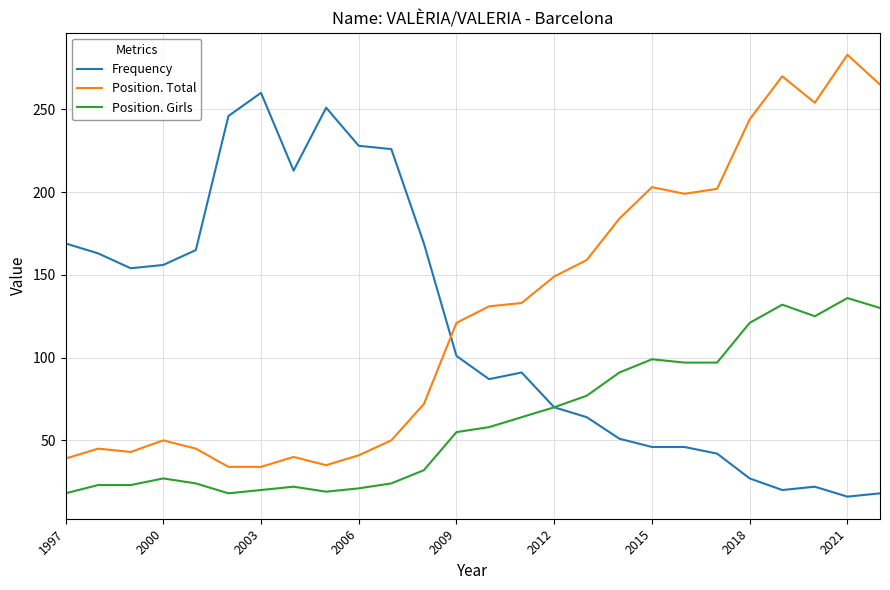

What is the minimum value for Position. Total?

34